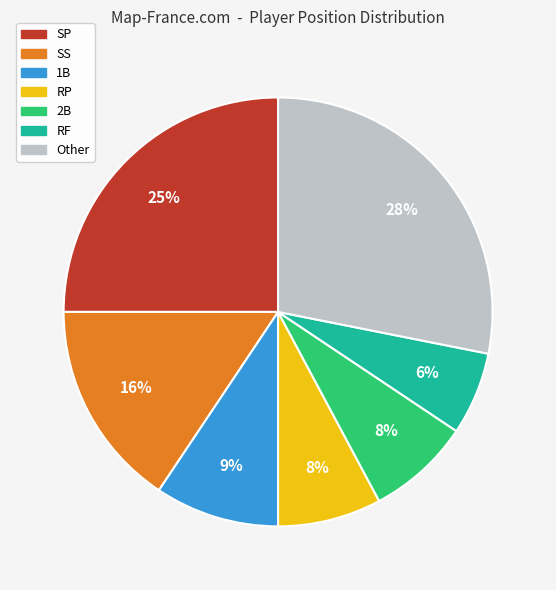

Does any single category account for the majority?

No